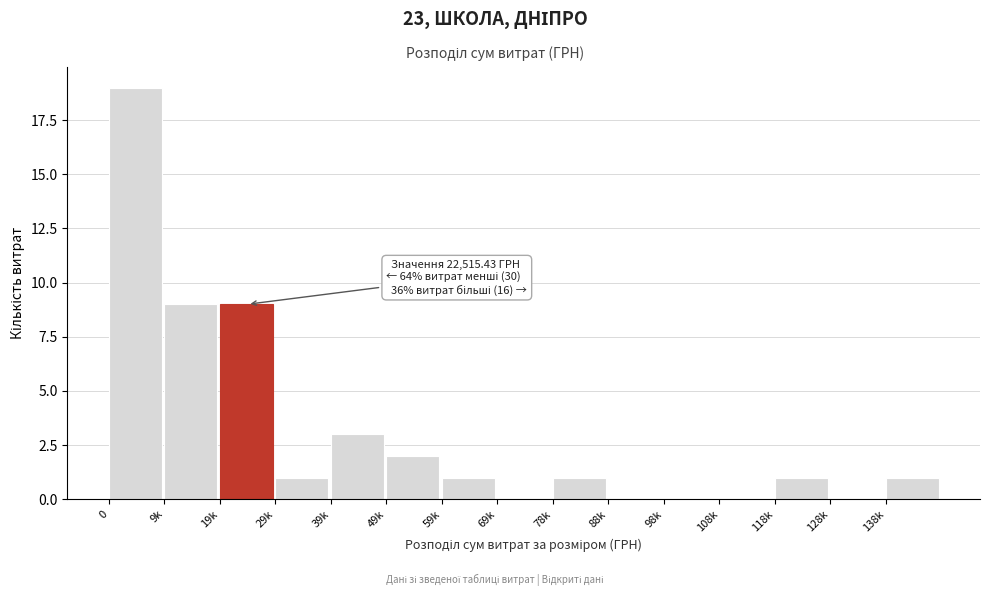

Reading right to left, transcribe all the data shown in this chart.

138k=1	128k=0	118k=1	108k=0	98k=0	88k=0	78k=1	69k=0	59k=1	49k=2	39k=3	29k=1	19k=9	9k=9	0=19